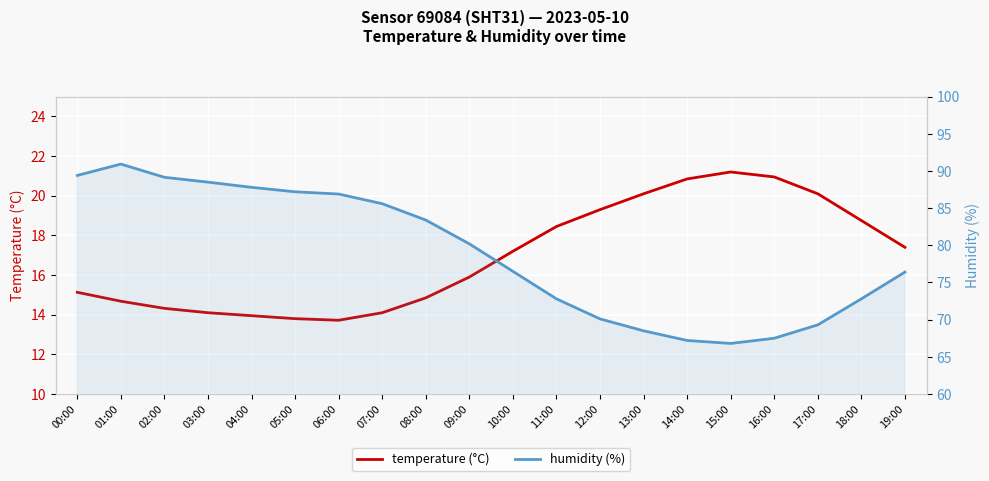

At how many categories does at least one series exceed 18?

20